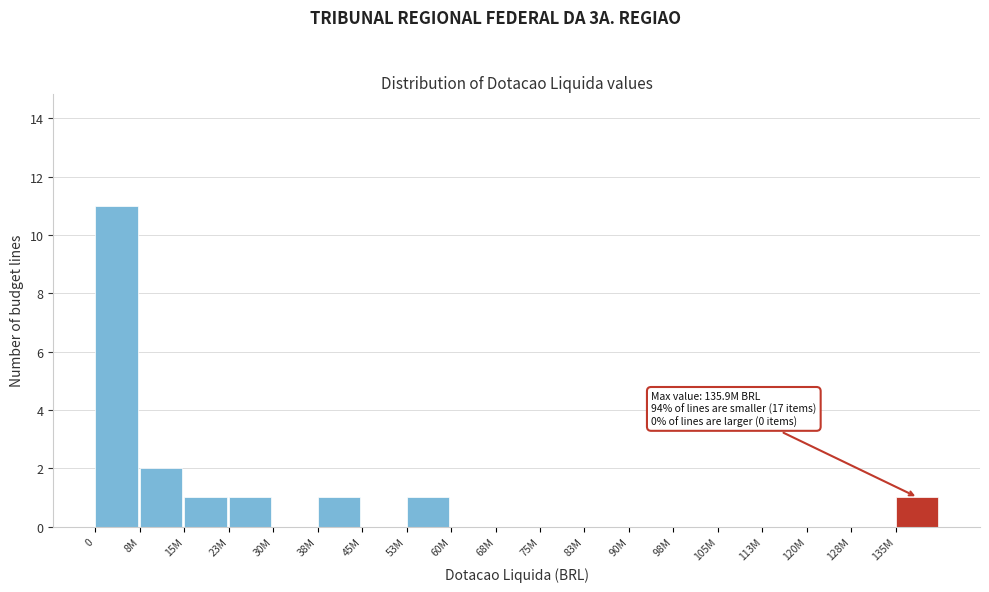

Reading left to right, transcribe all the data shown in this chart.

0=11	8M=2	15M=1	23M=1	30M=0	38M=1	45M=0	53M=1	60M=0	68M=0	75M=0	83M=0	90M=0	98M=0	105M=0	113M=0	120M=0	128M=0	135M=1